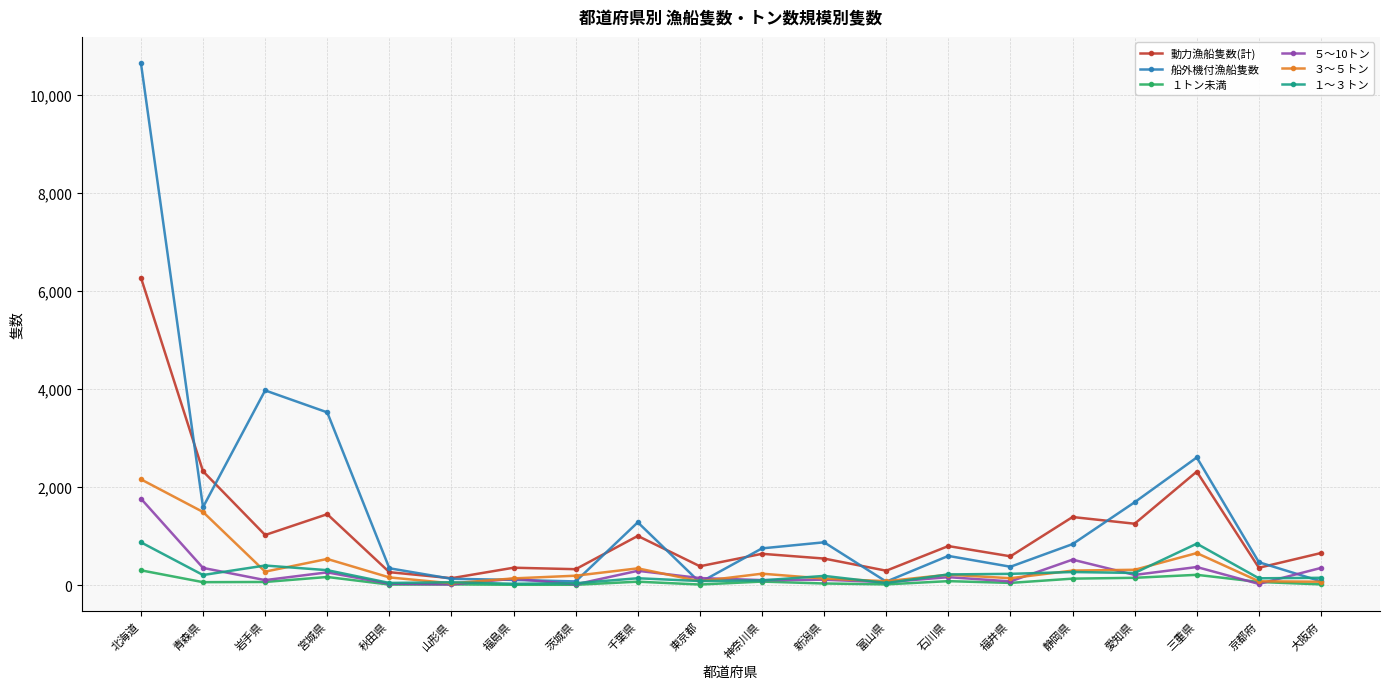

What is the value of the ３～５トン point at the 4th from the left?

533